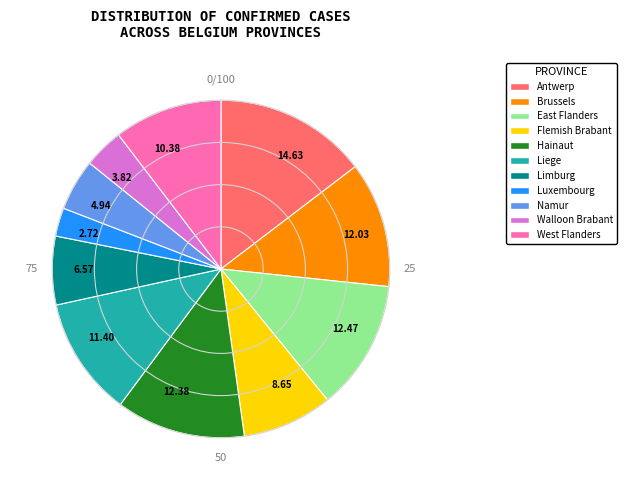

Between 4.94 and 12.03, which is larger?

12.03